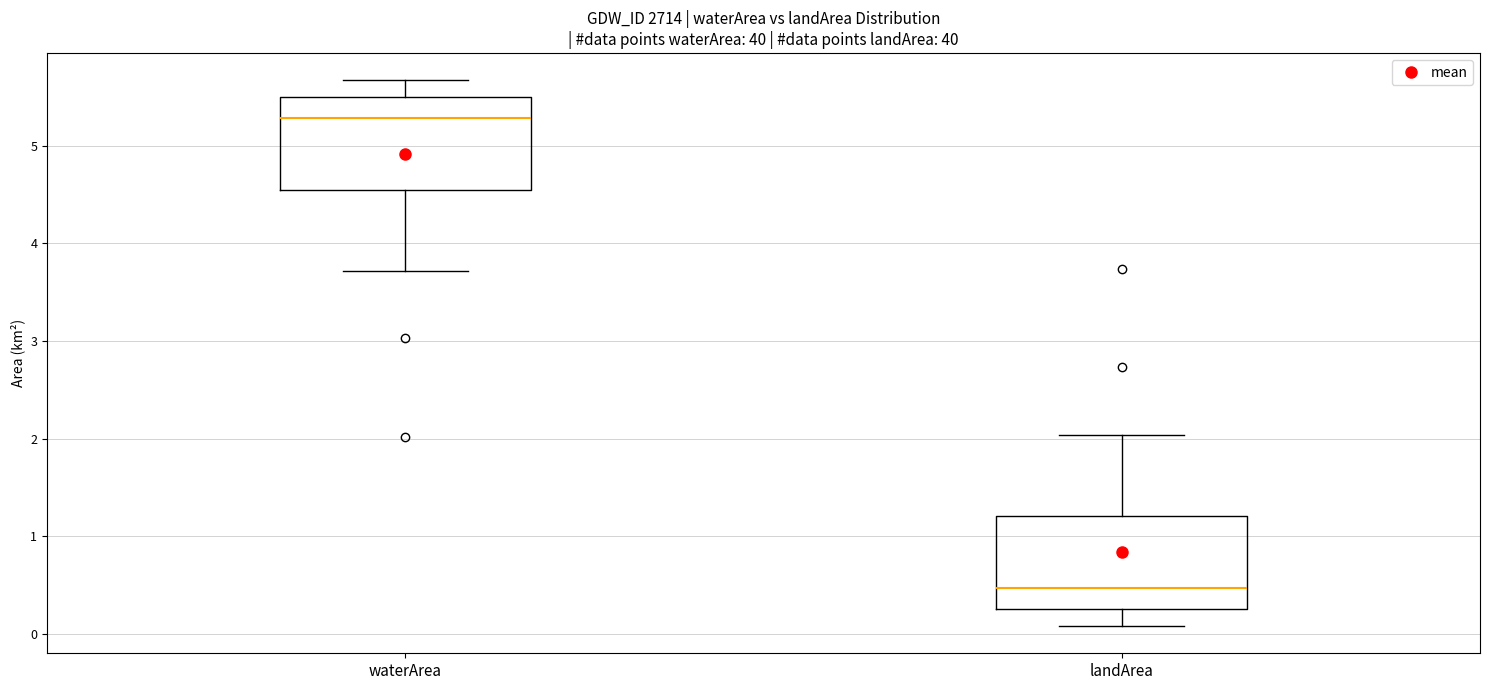

Which box has the highest median line?

waterArea